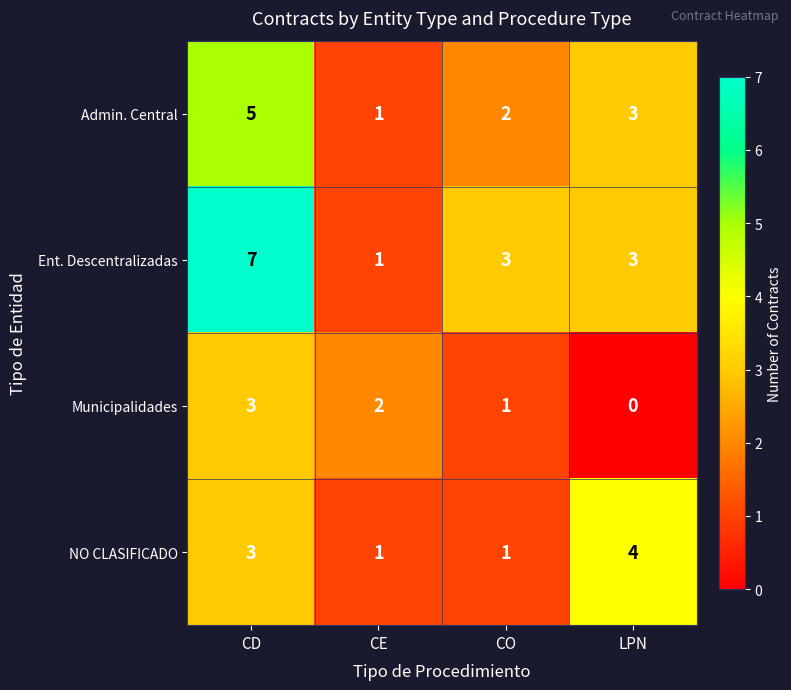

The NO CLASIFICADO series shows 4 at CD. True or false?

False